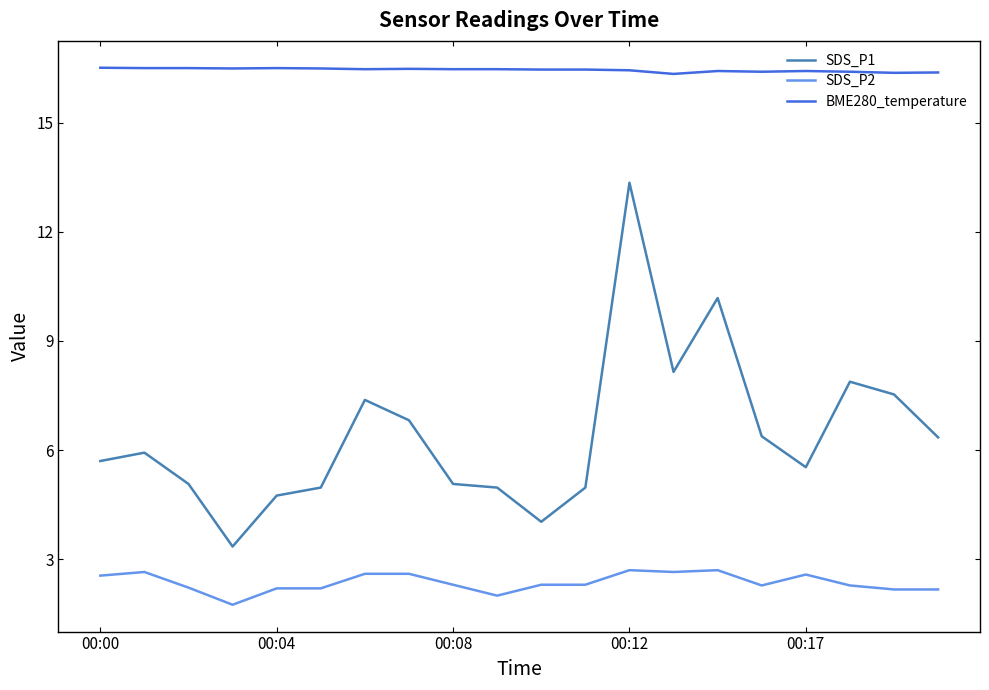

True or false: BME280_temperature and SDS_P1 cross at least once.

False